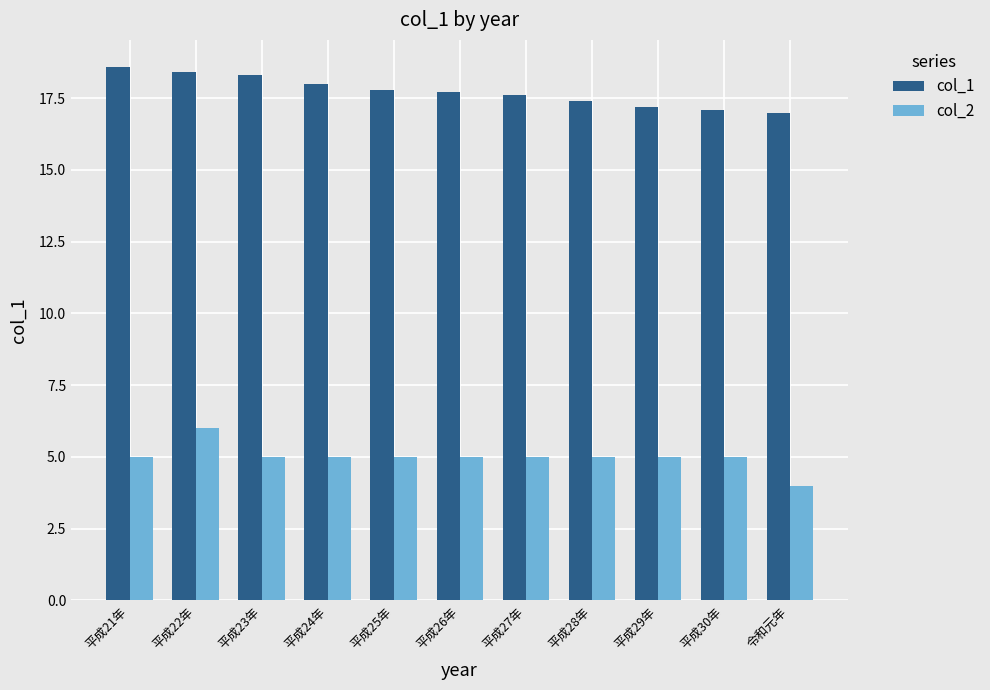

What is the approximate value of col_2 at 令和元年?

4.0